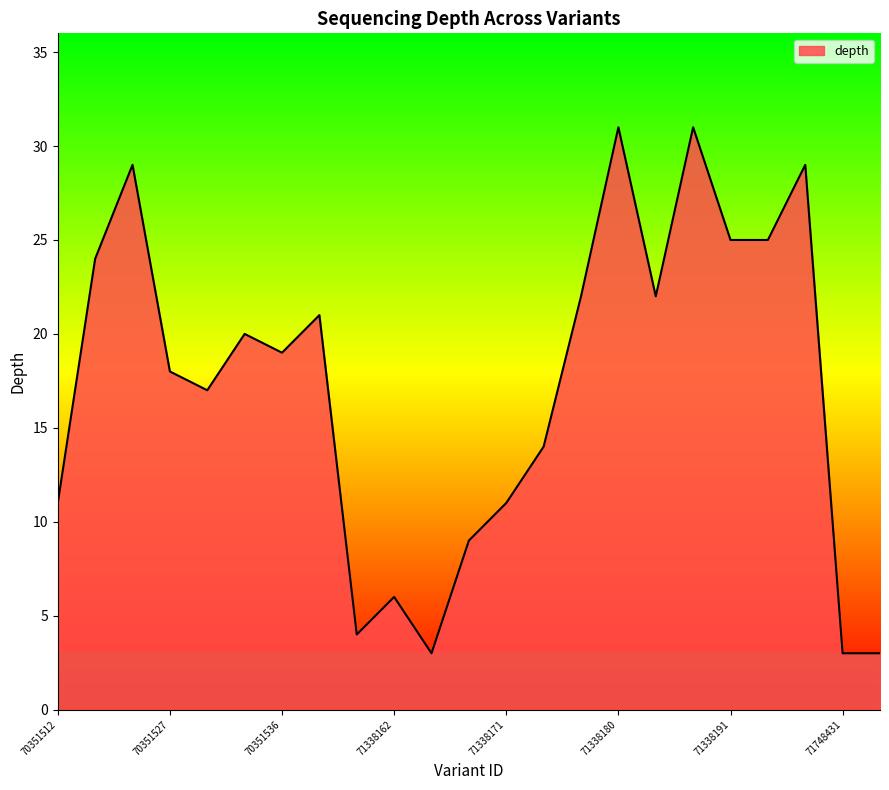

What is the greatest value displayed?

31